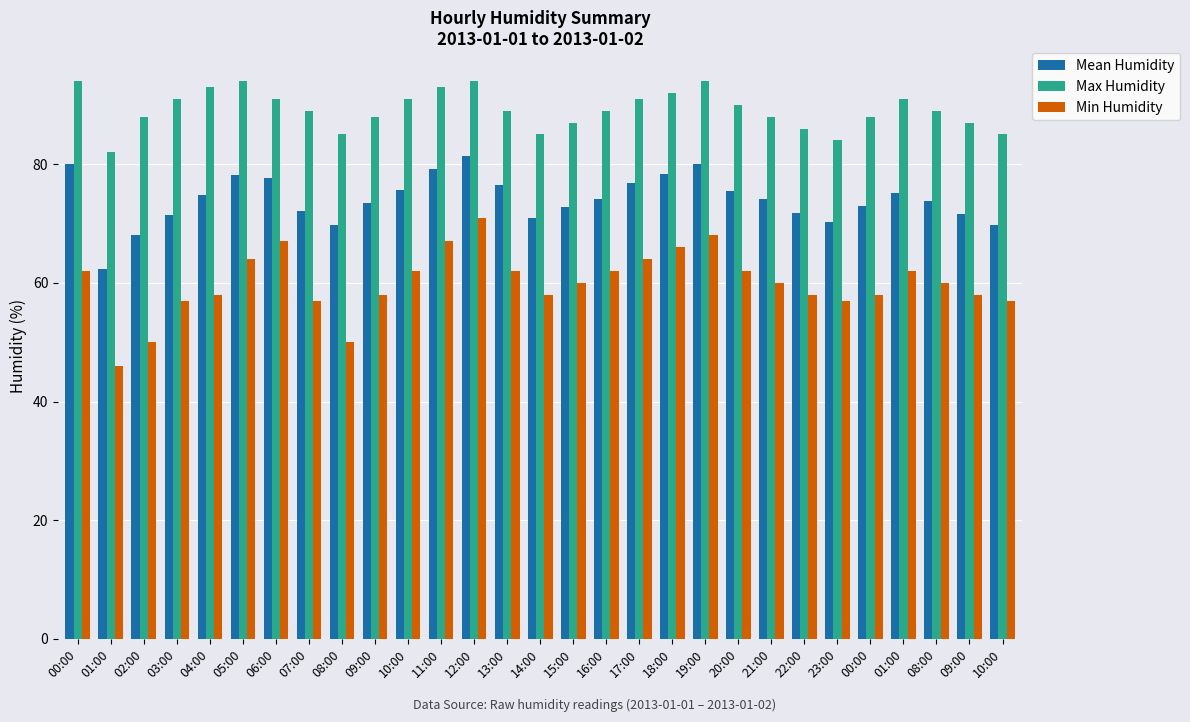

Rank the series by their average value, from highest to lowest.

Max Humidity, Mean Humidity, Min Humidity